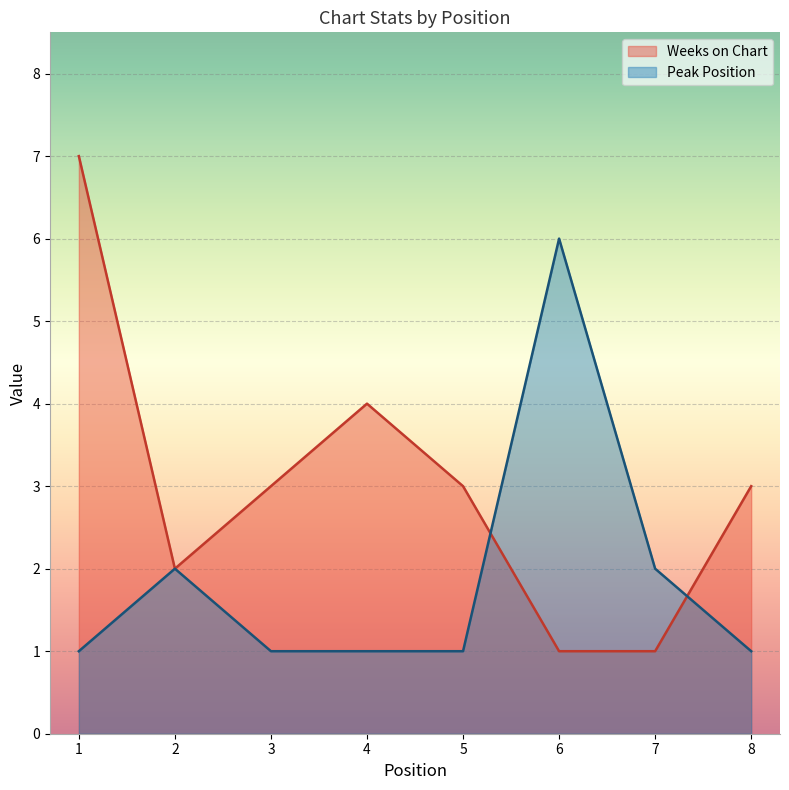

Count the number of categories in the chart.

8